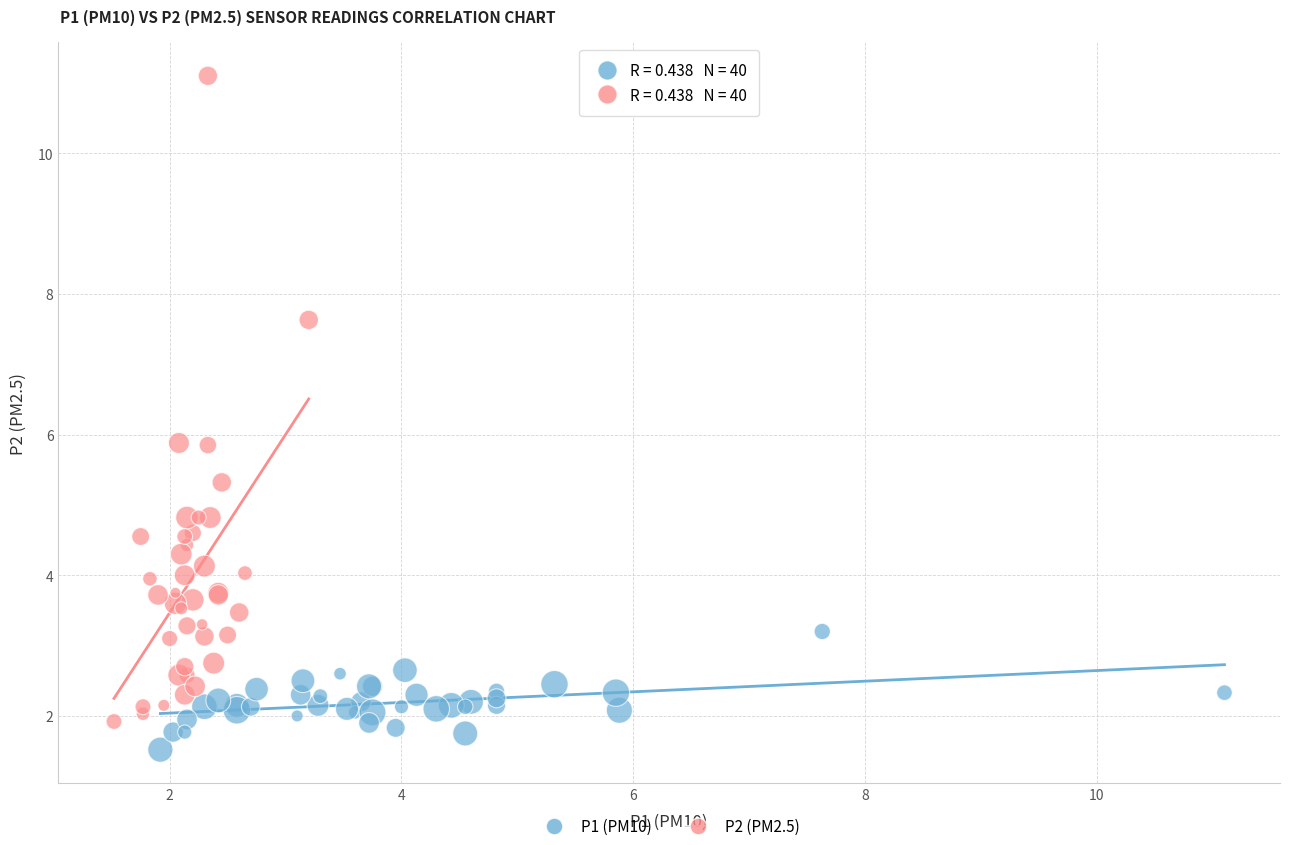

Which series has the widest spread of Y values?

P2 (PM2.5)